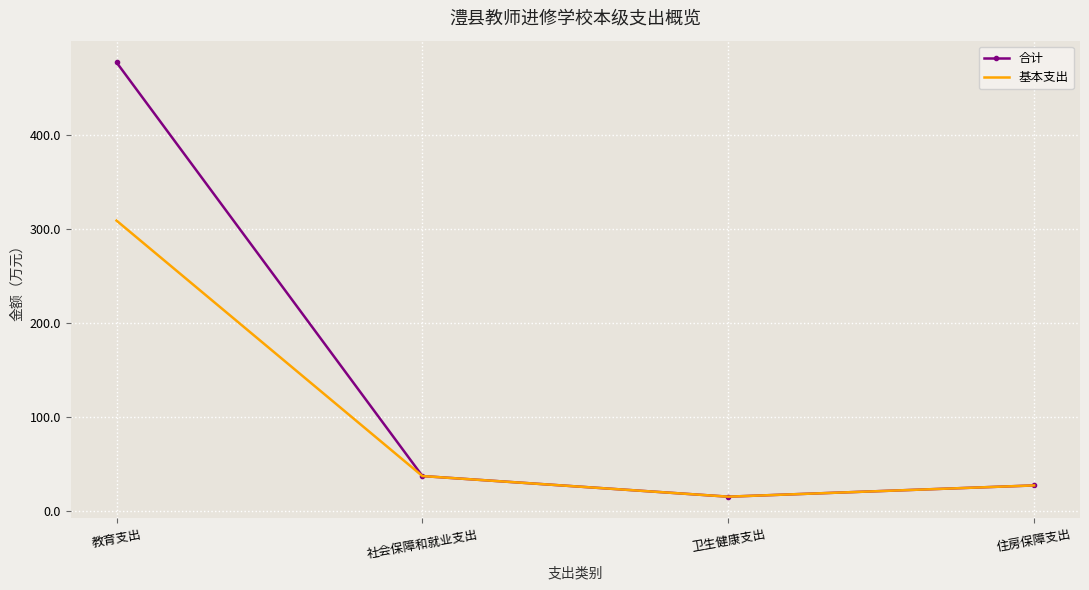

True or false: 基本支出 has a value of 16.1 at 社会保障和就业支出.

False